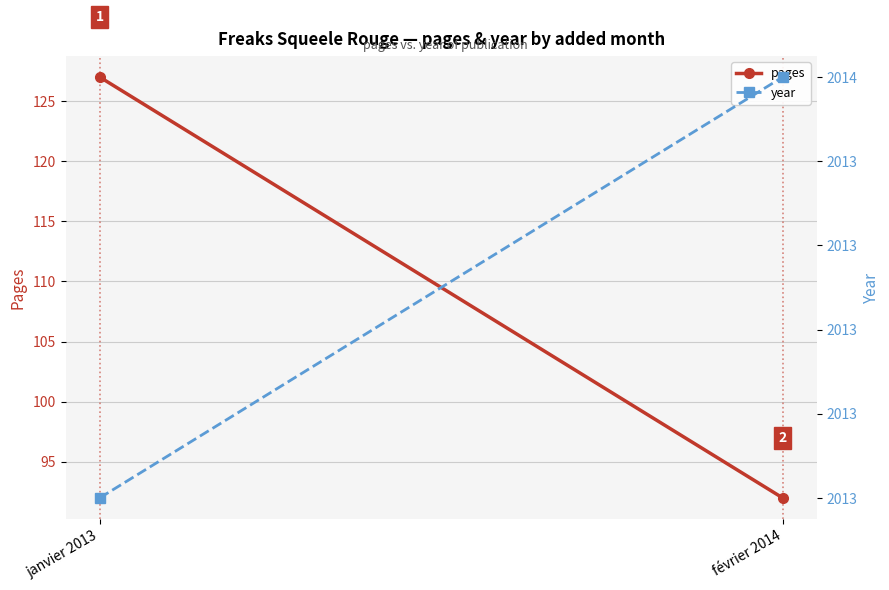

What is the minimum value shown in the chart?

92